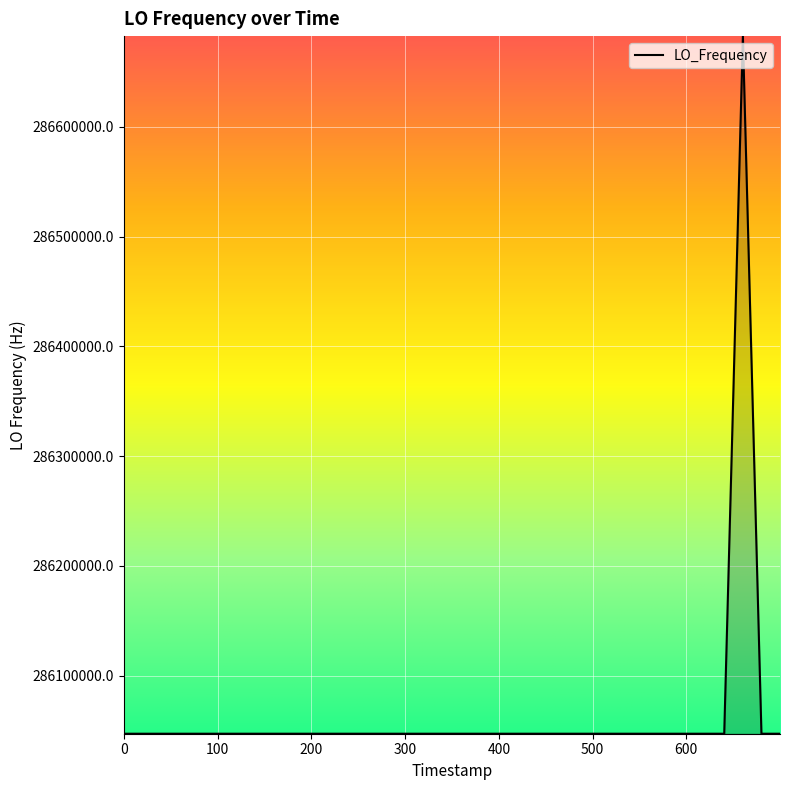

What is the smallest value displayed?

286046998.1